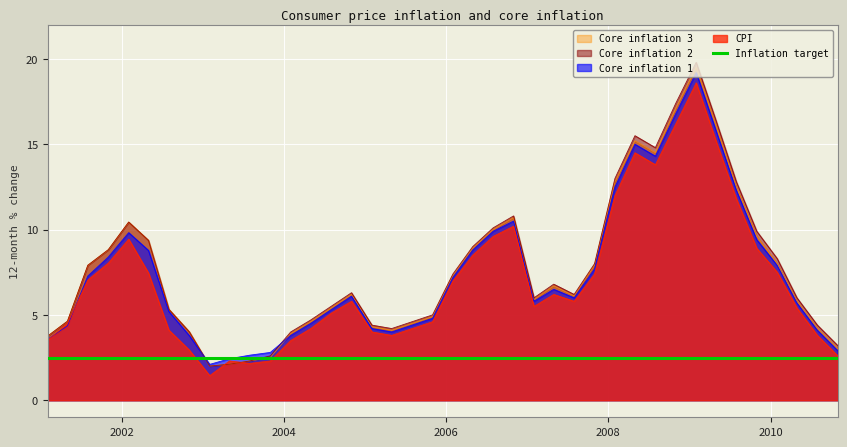

Which series has the widest spread of values?

Core inflation 2